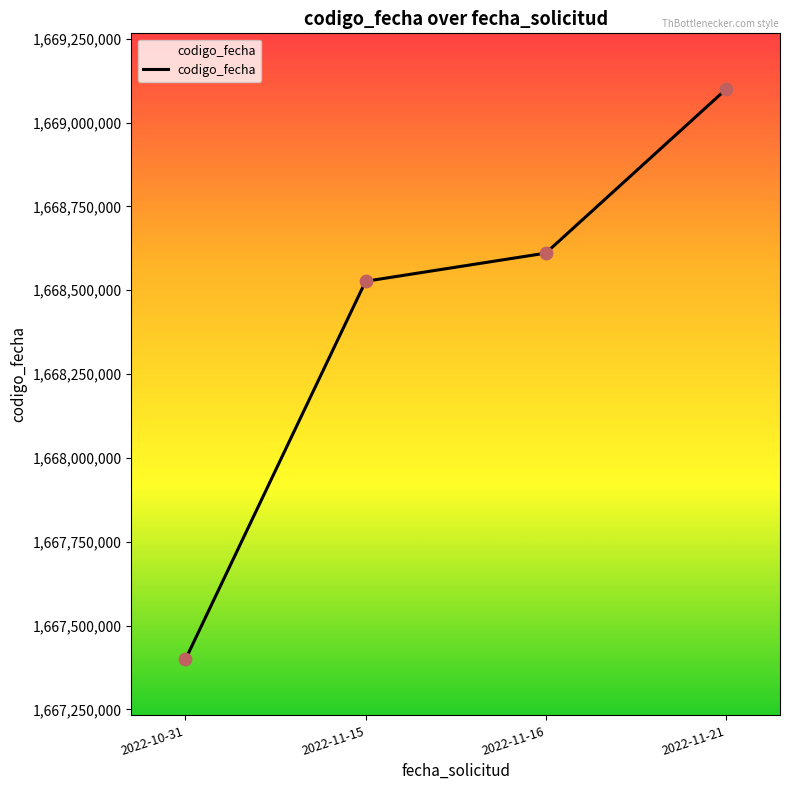

Which has a higher value, 2022-10-31 or 2022-11-15?

2022-11-15